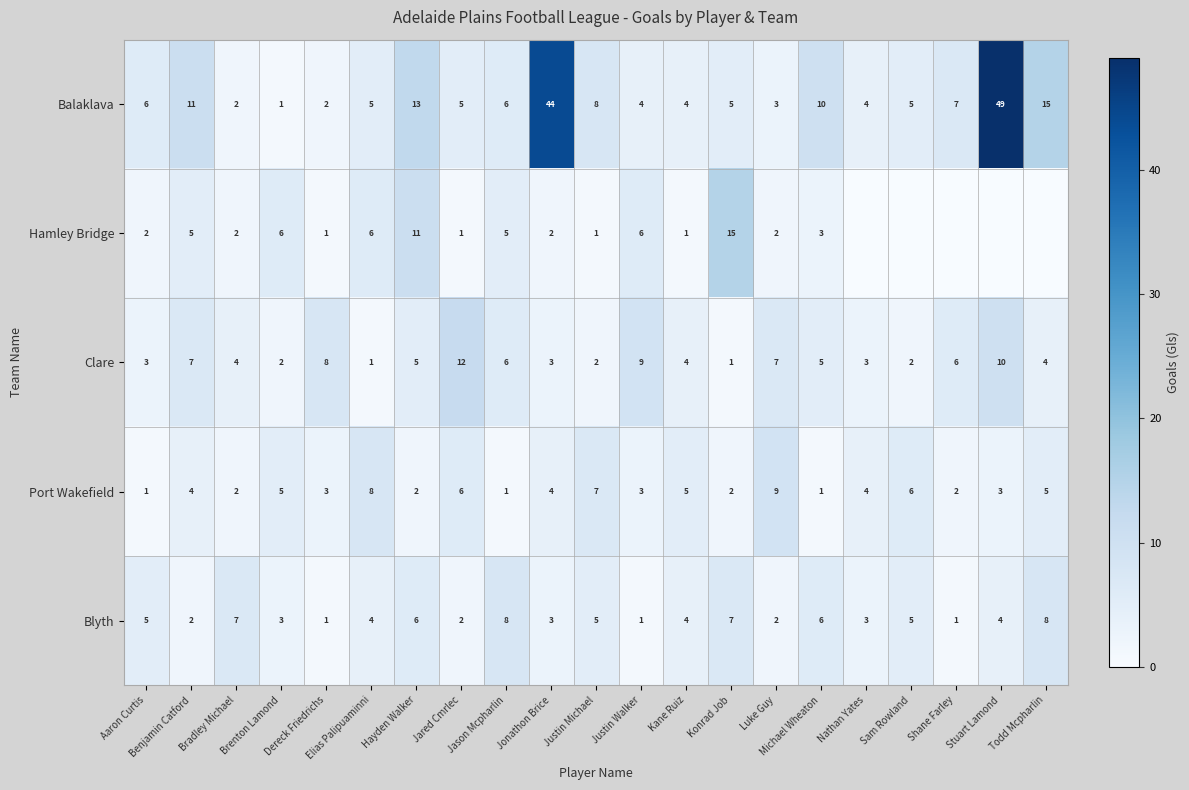

True or false: Balaklava has a value of 6 at Aaron Curtis.

True